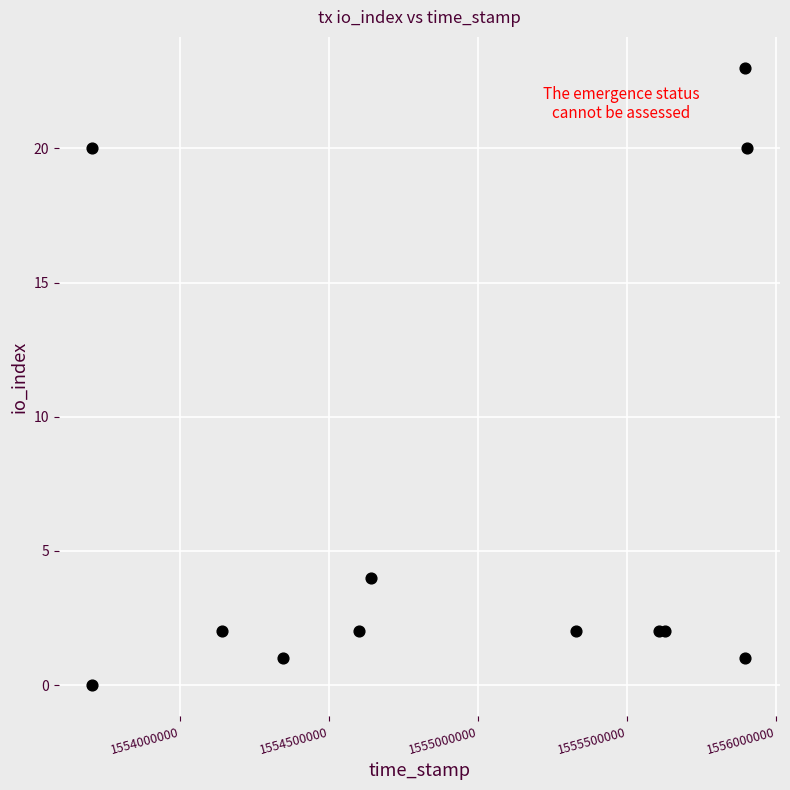

What Y value in the scatter plot is closest to 11?

4